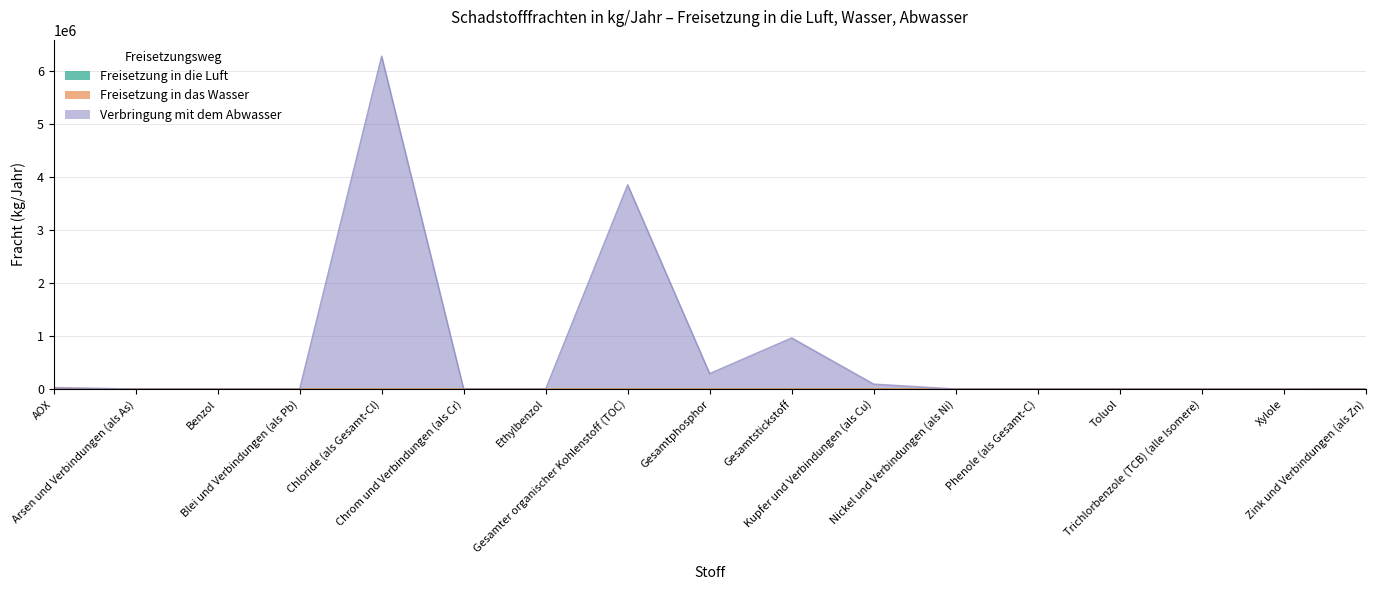

What are all the series names shown in the legend?

Freisetzung in die Luft, Freisetzung in das Wasser, Verbringung mit dem Abwasser